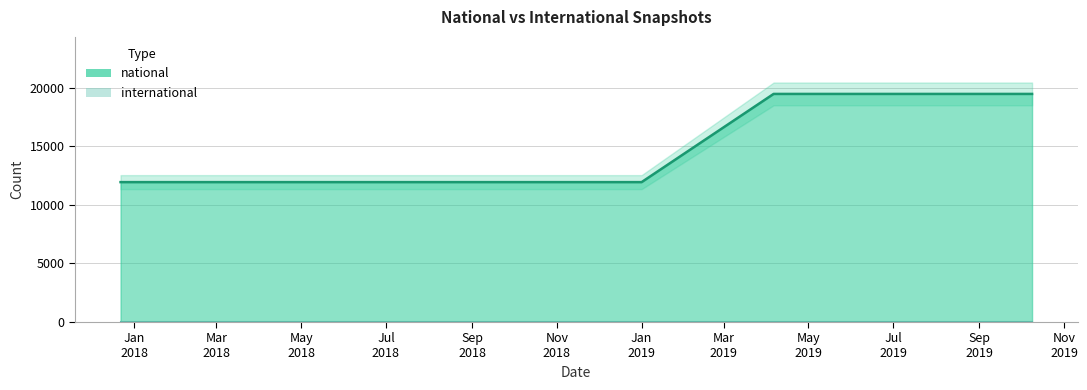

Does the chart display data point markers on the line(s)?

No